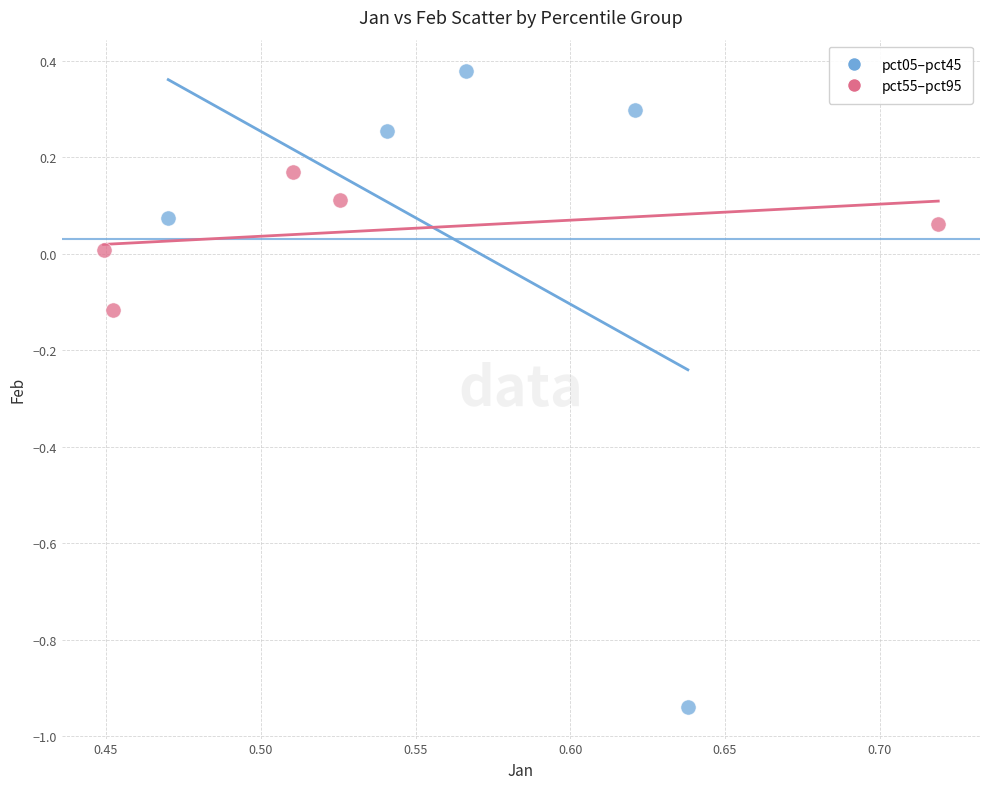

Which series reaches the maximum Y coordinate?

pct05–pct45